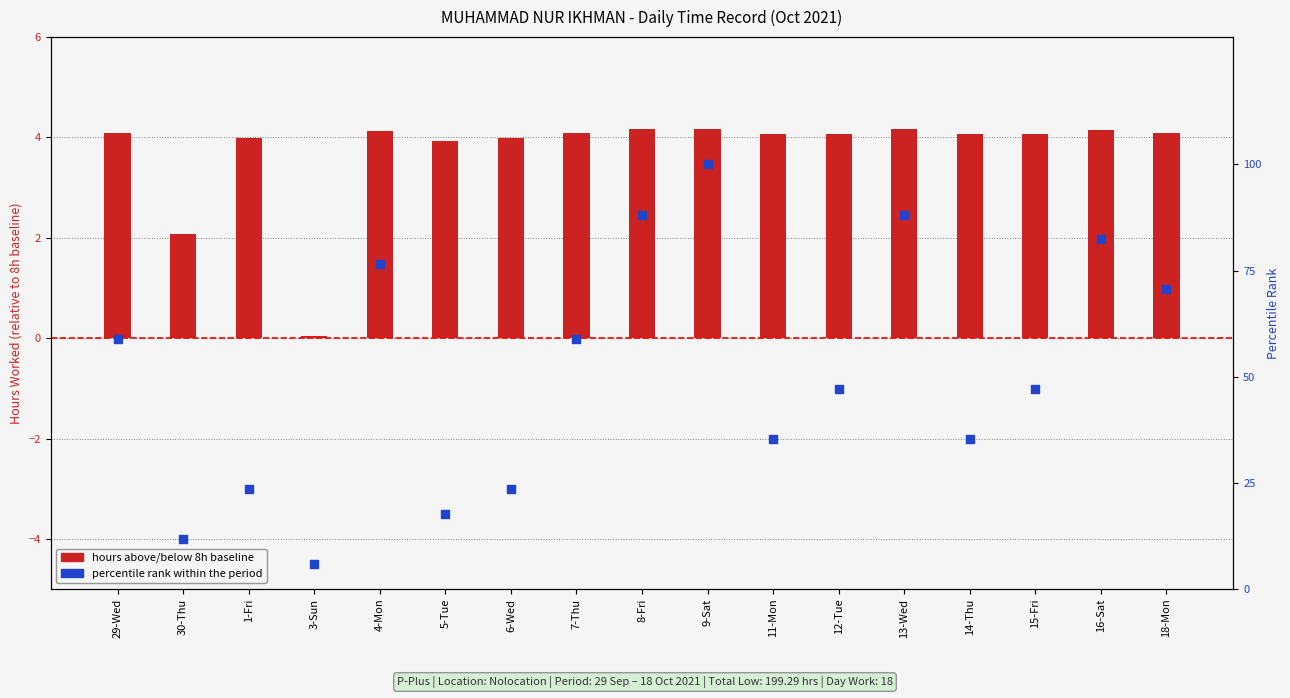

Which series contains the lowest Y value?

Hours above/below 8h baseline